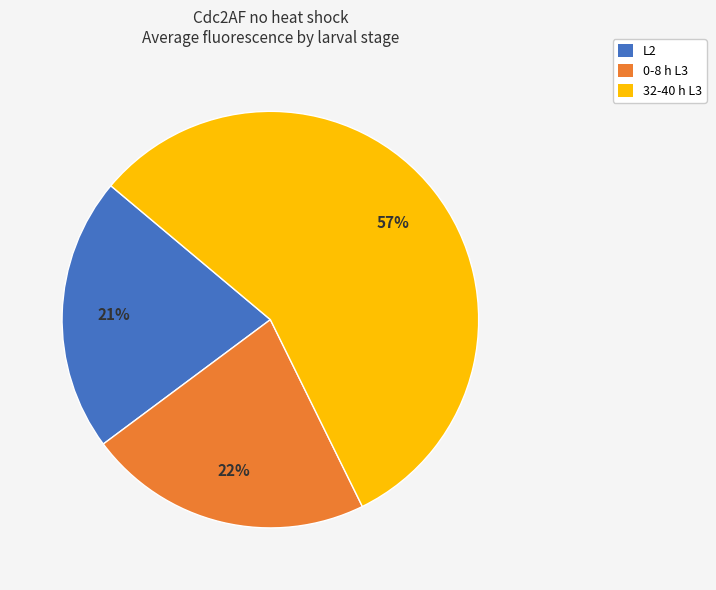

The 0-8 h L3 slice represents 34% of the pie. True or false?

False